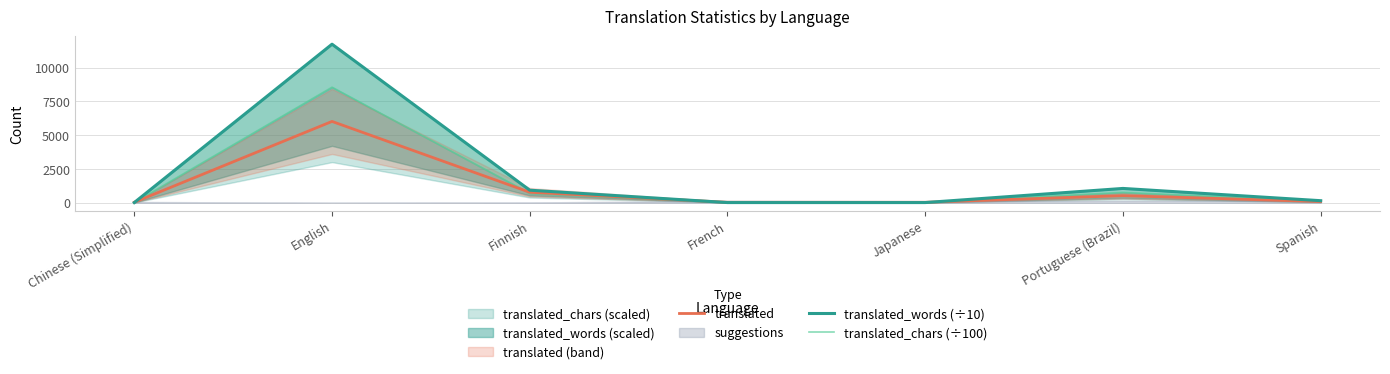

Does the chart display data point markers on the line(s)?

No